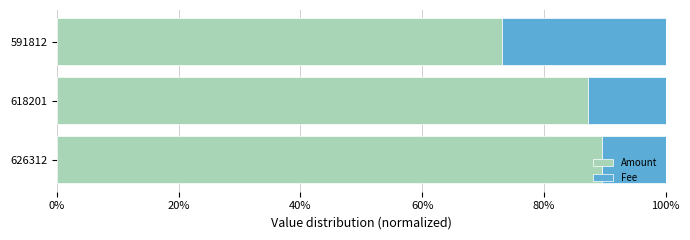

How many distinct data groups are displayed?

2